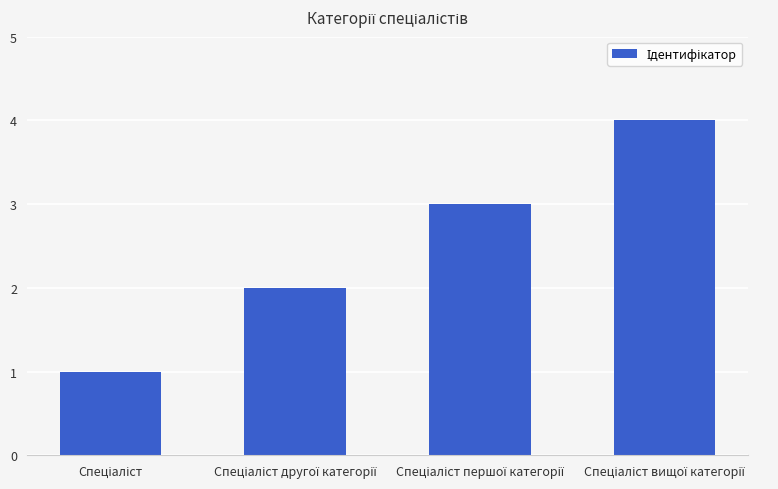

What is the maximum value shown in the chart?

4